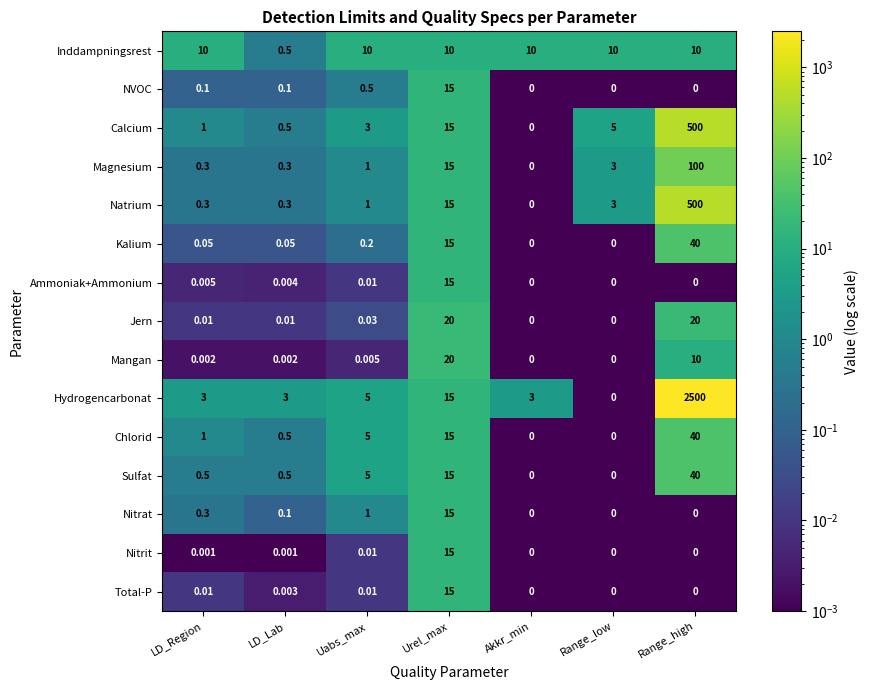

Which series has the widest spread of values?

Hydrogencarbonat